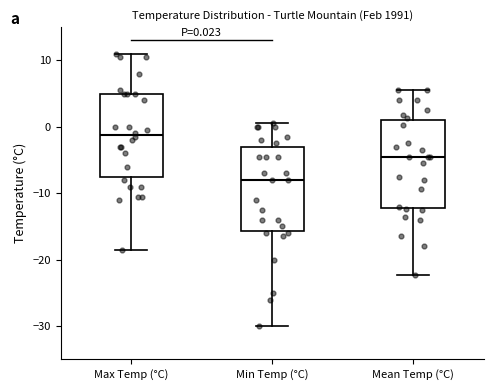

Which box's median line is the highest?

Max Temp (°C)